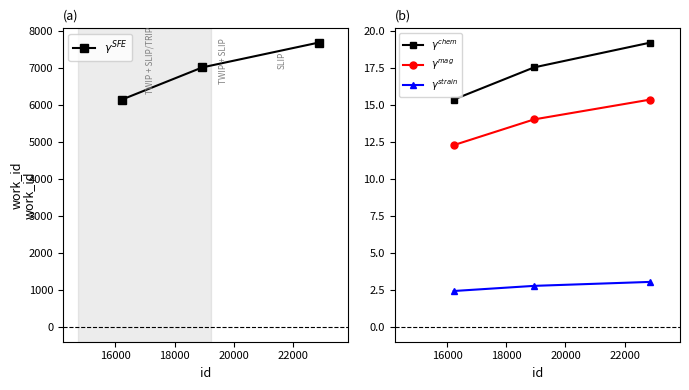

Rank the series at 16000 from lowest to highest value.

$\gamma^{strain}$, $\gamma^{mag}$, $\gamma^{chem}$, $\gamma^{SFE}$